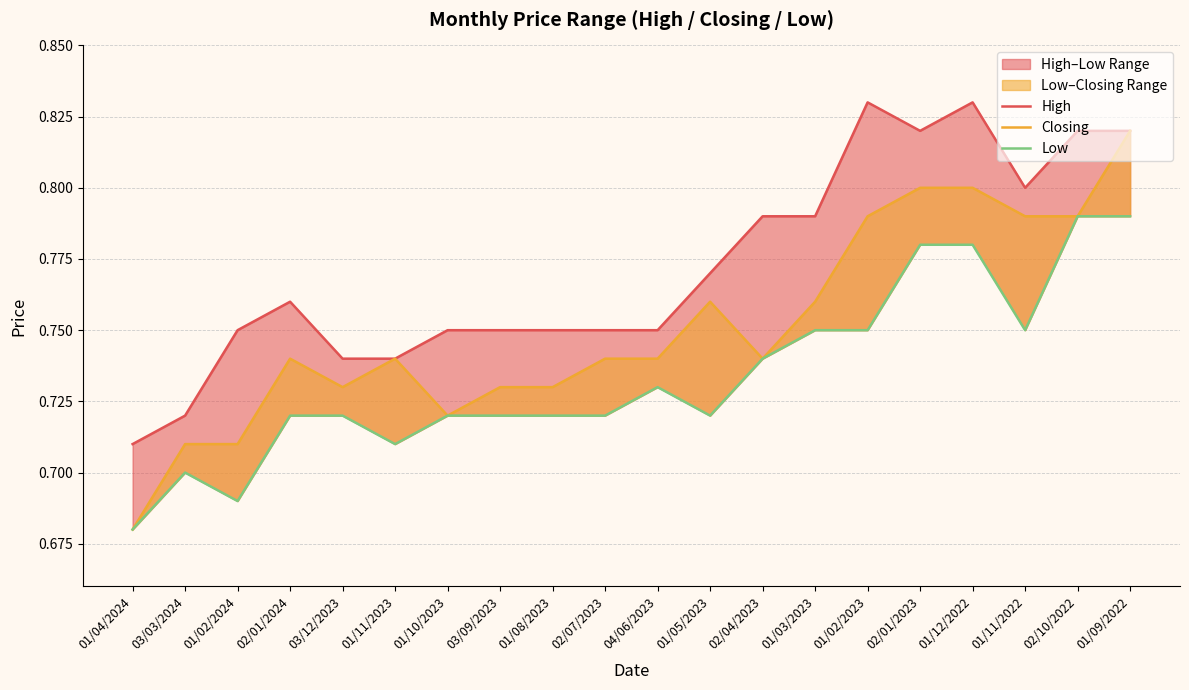

True or false: Closing and High intersect in this chart.

False